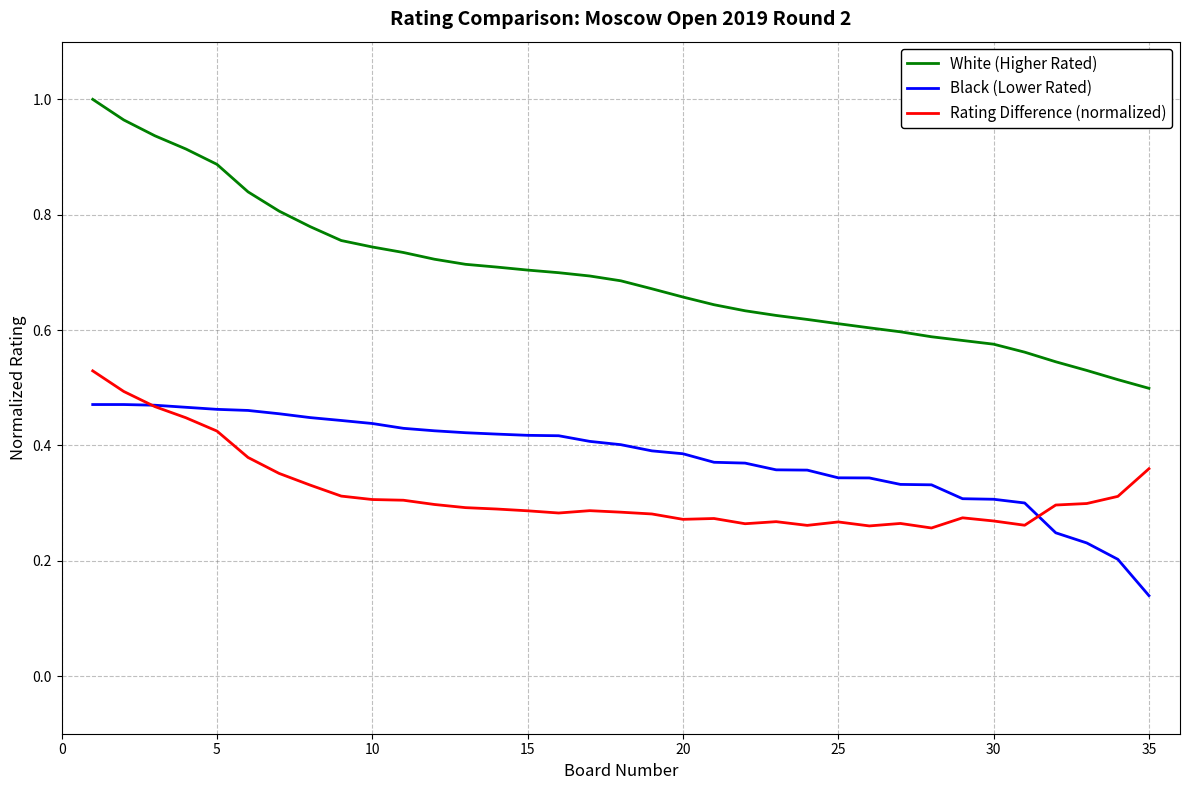

True or false: Black (Lower Rated) and White (Higher Rated) cross at least once.

False